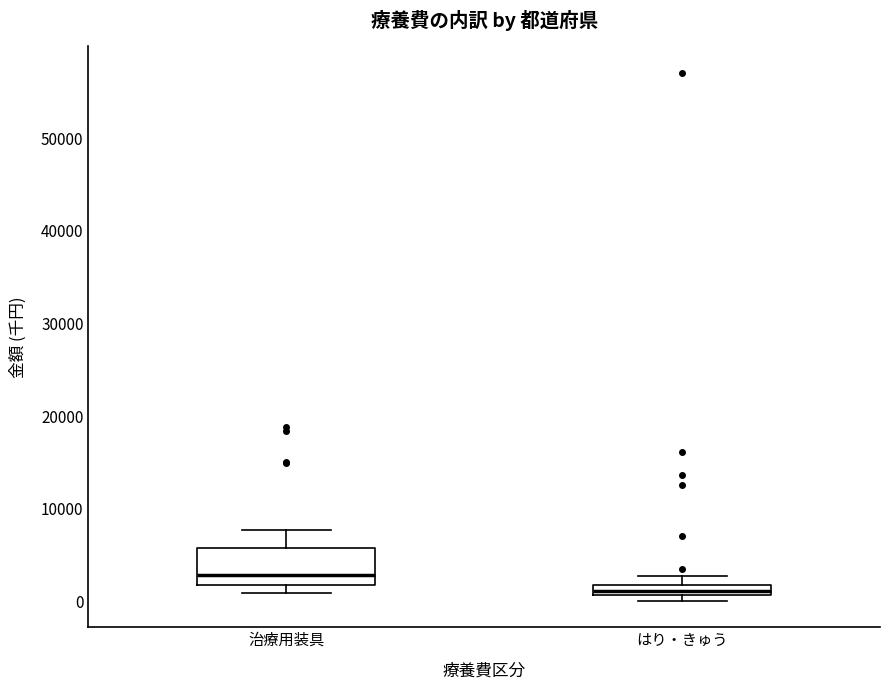

Which box is the tallest, from its lower edge to its upper edge?

治療用装具